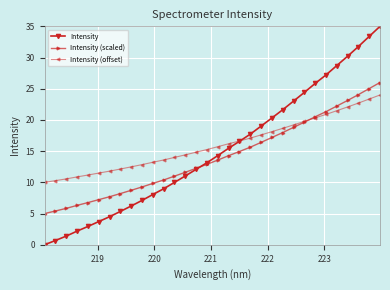

What is the greatest value displayed?

35.0